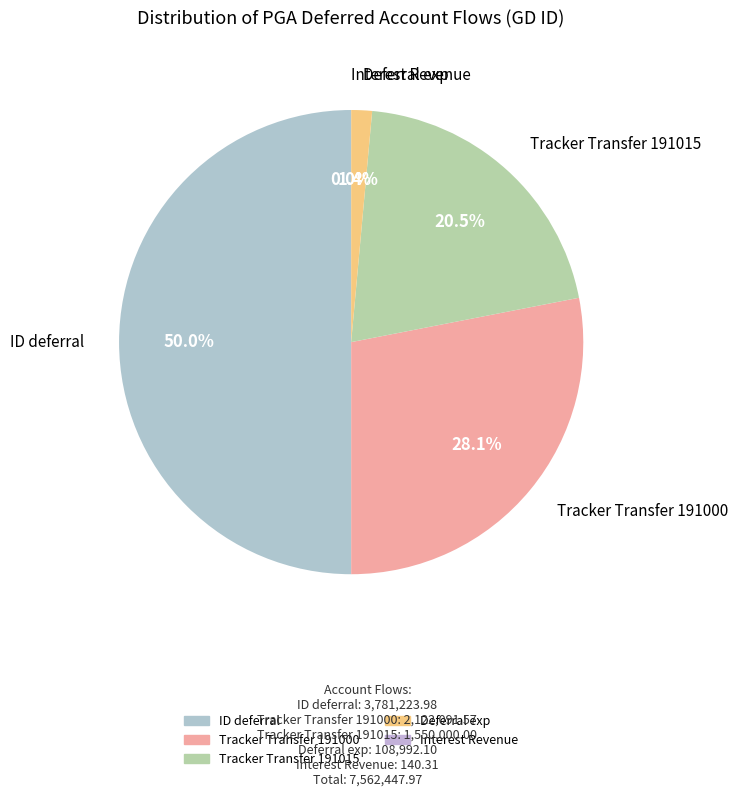

Between ID deferral and Tracker Transfer 191000, which is larger?

ID deferral